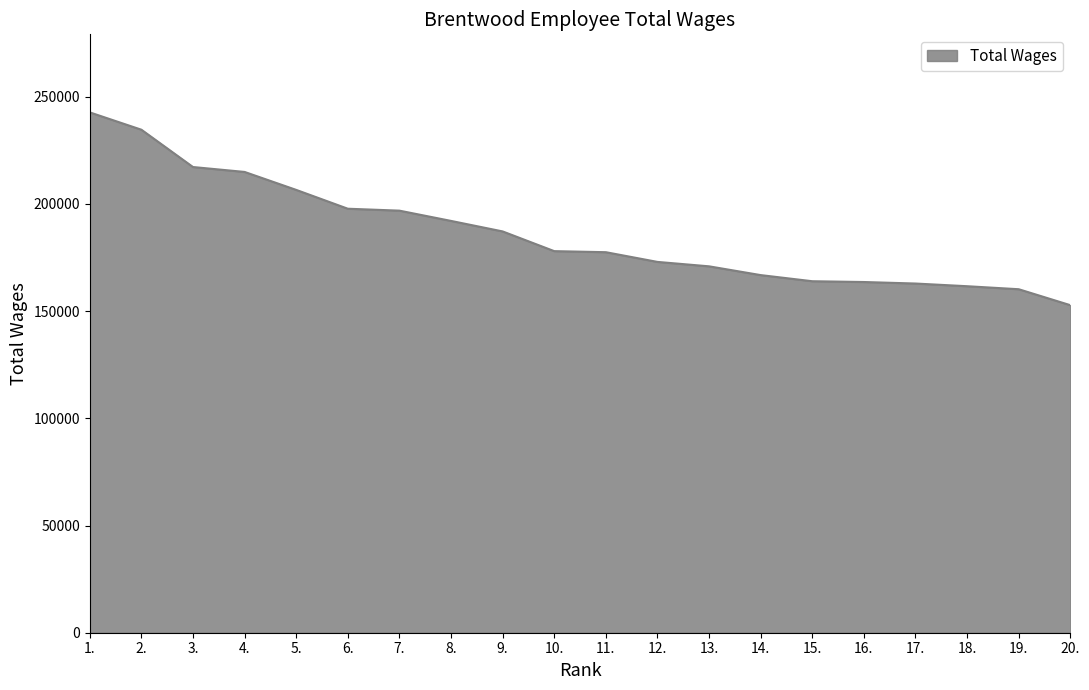

What is the minimum value shown in the chart?

152761